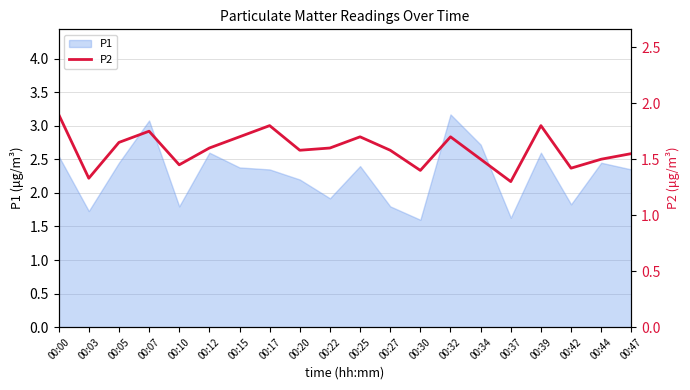

The value of P1 at 00:39 is 2.6. True or false?

True